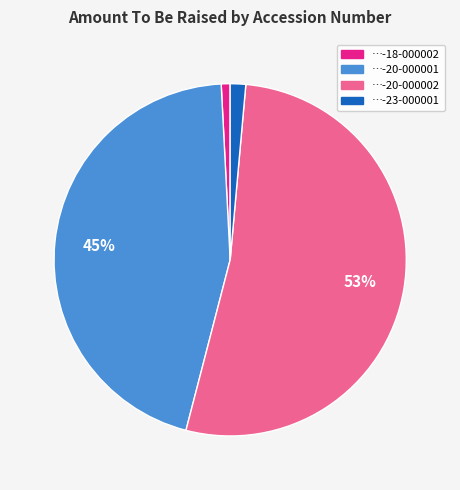

To the nearest percent, what is the difference between the largest and smallest slice percentages?

52%